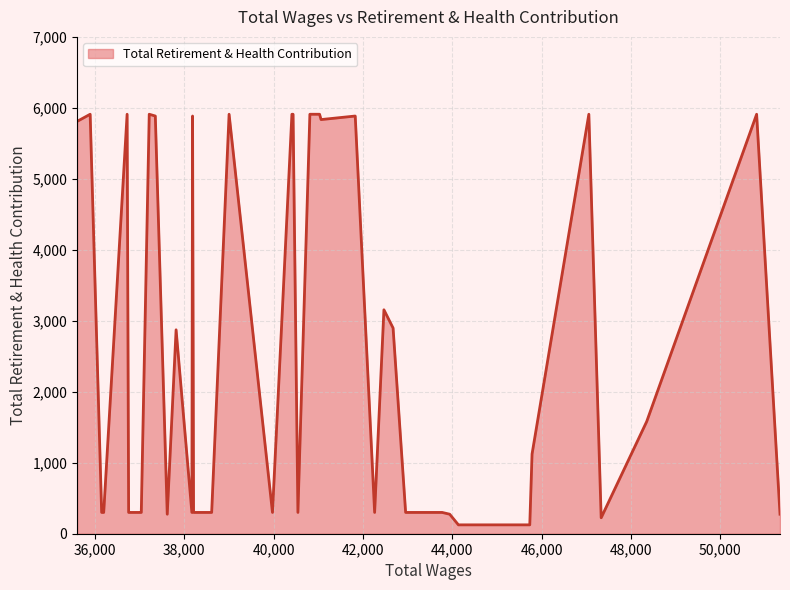

What is the difference between the maximum and minimum values?

5785